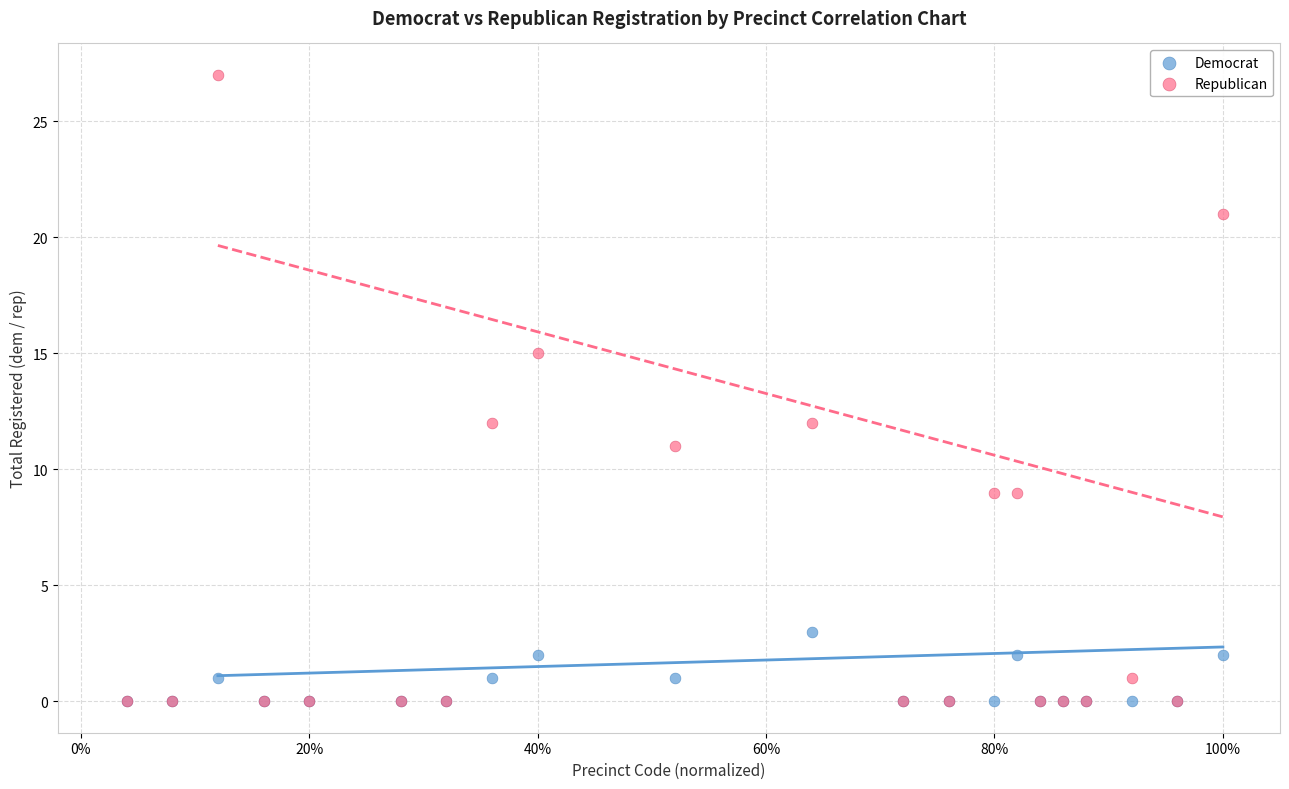

What are all the series names shown in the legend?

Democrat, Republican